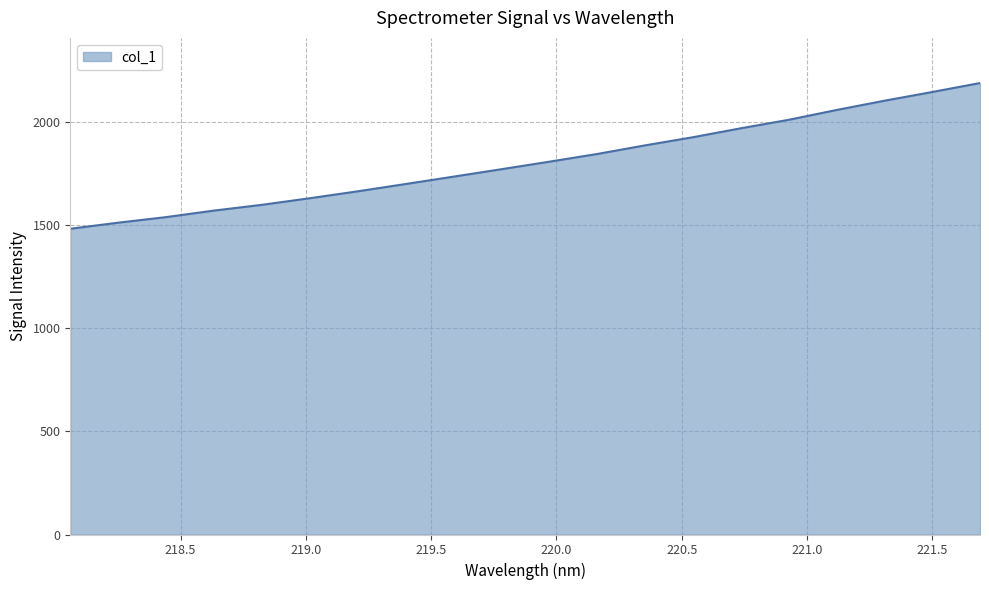

What is the difference between the maximum and minimum values?

707.2